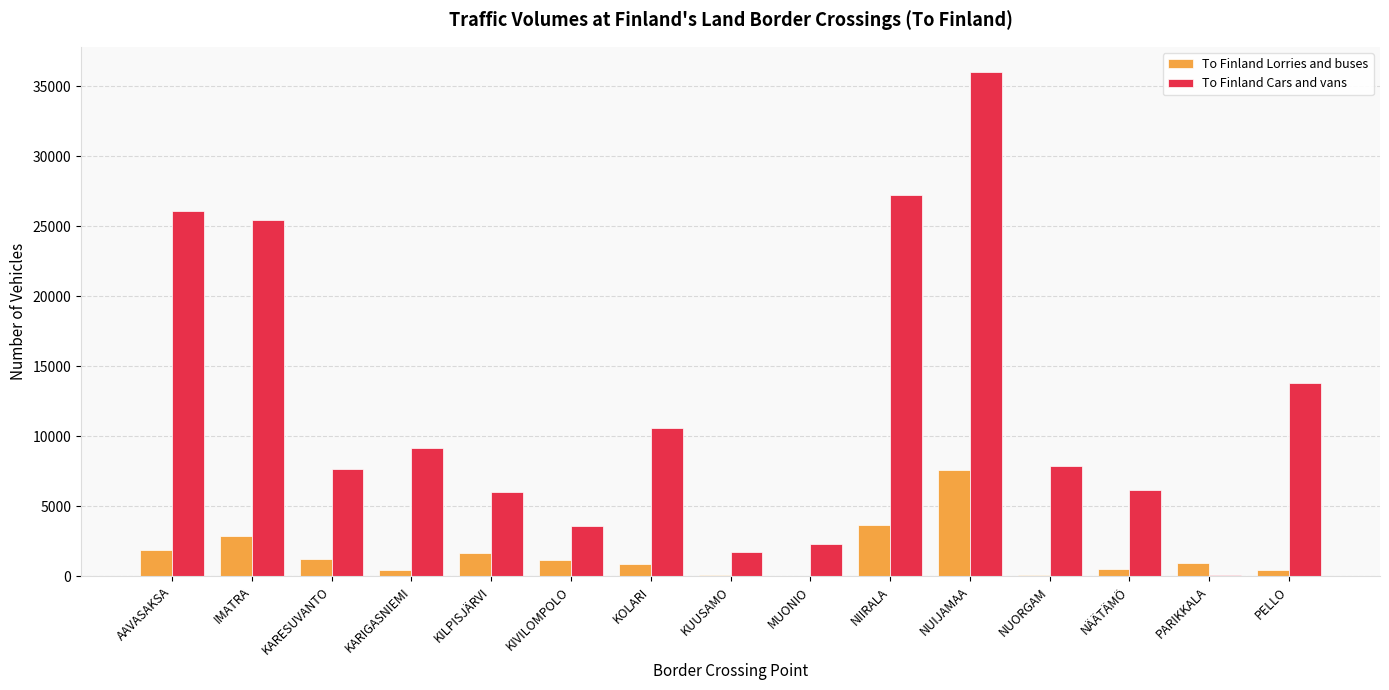

The To Finland Cars and vans series shows 2157 at KIVILOMPOLO. True or false?

False